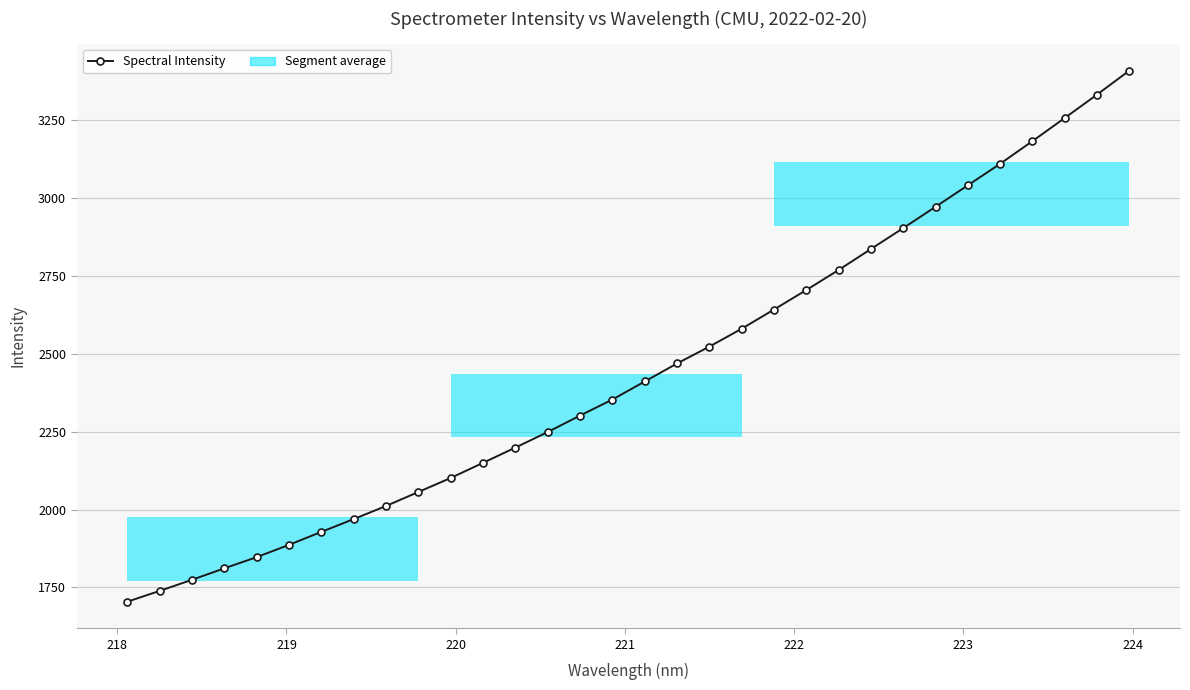

What is the greatest value displayed?

3407.9